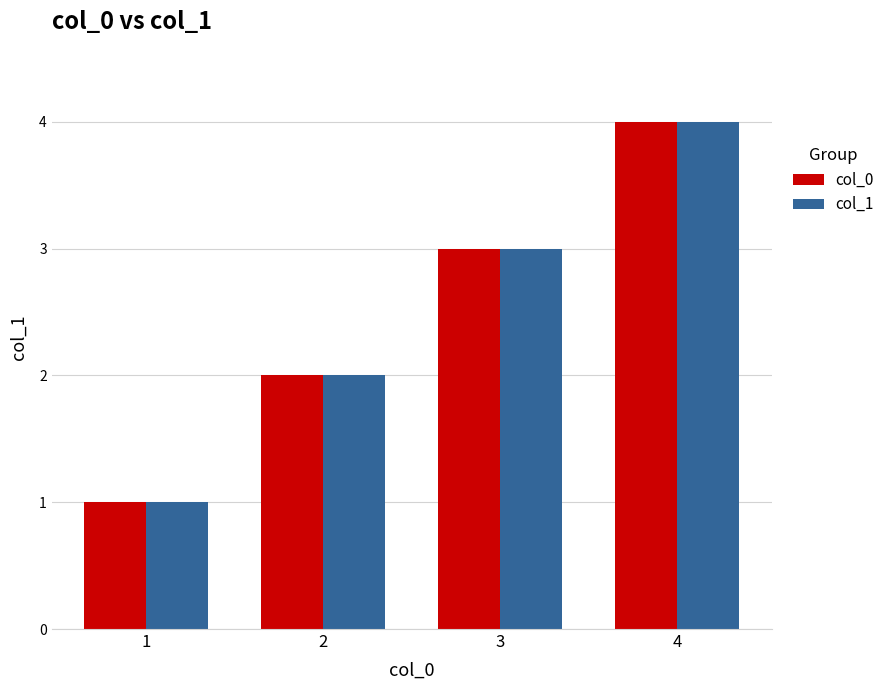

Count the col_1 values in the range 2 to 4.

3